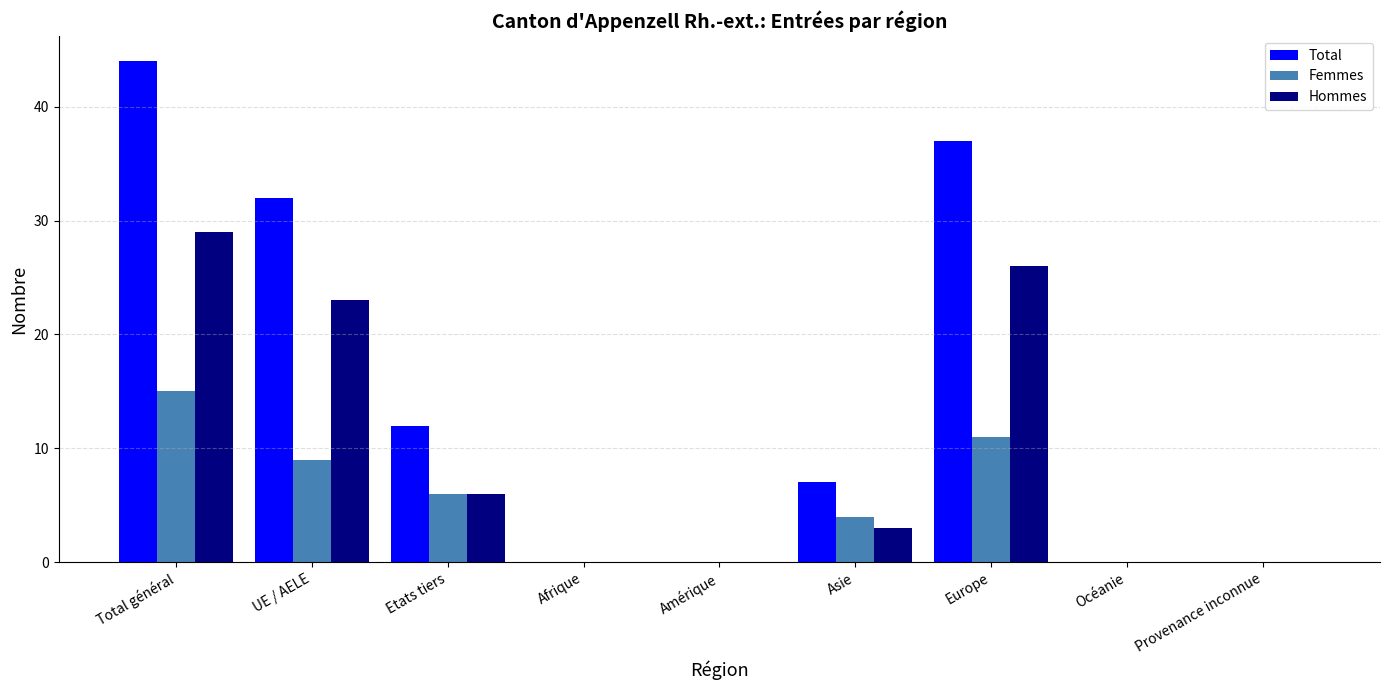

What is the average value of the Hommes series?

10